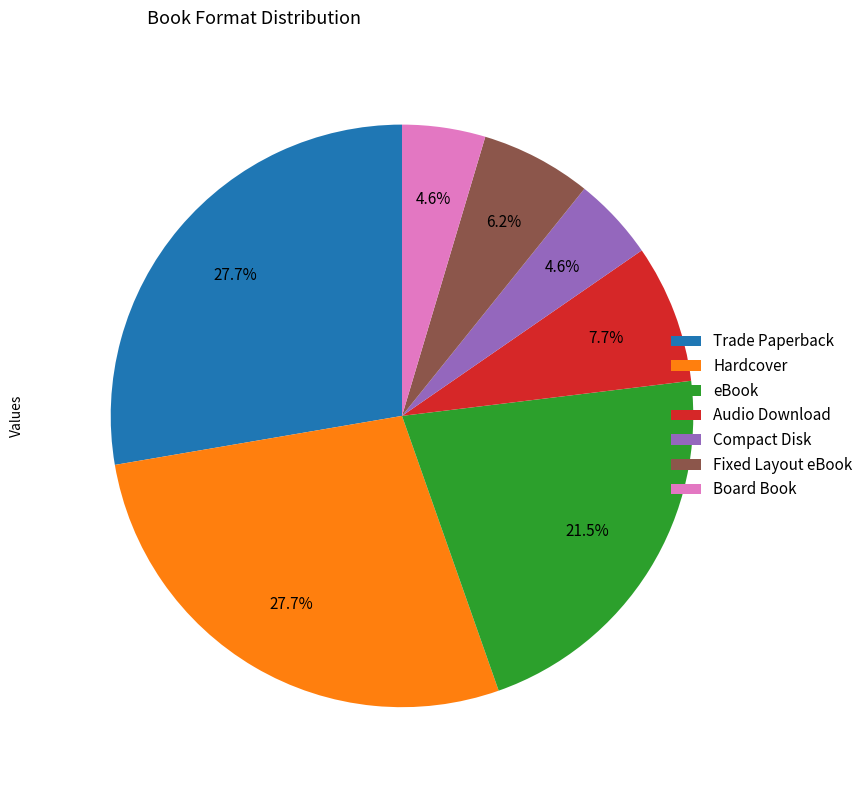

Do Audio Download and Compact Disk together represent more than half of the pie?

No